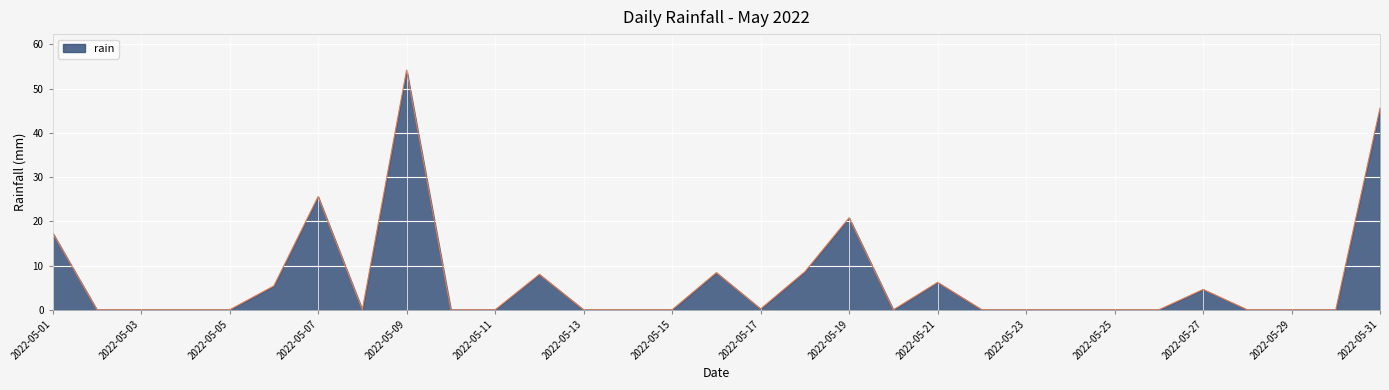

What is the difference between the maximum and minimum values?

54.2